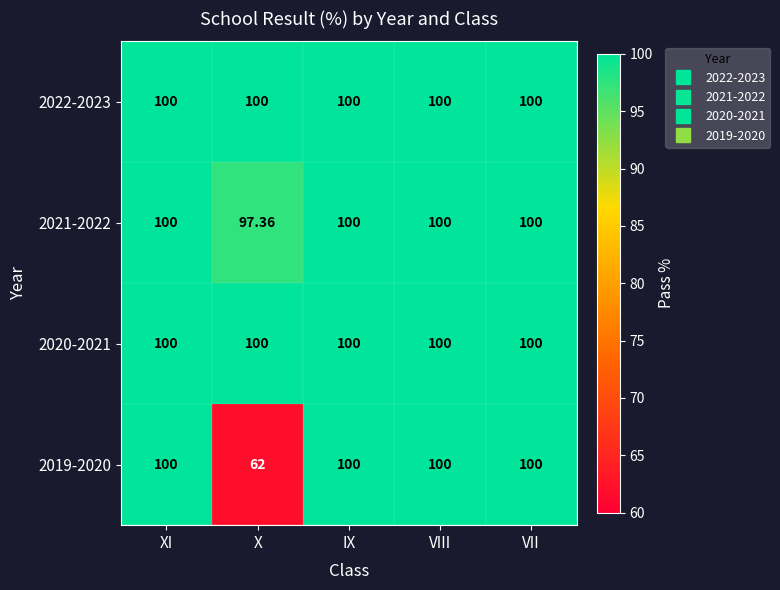

Reading left to right, list all the values displayed in this chart.

2022-2023: XI=100.0	X=100.0	IX=100.0	VIII=100.0	VII=100.0
2021-2022: XI=100.0	X=97.4	IX=100.0	VIII=100.0	VII=100.0
2020-2021: XI=100.0	X=100.0	IX=100.0	VIII=100.0	VII=100.0
2019-2020: XI=100.0	X=62.0	IX=100.0	VIII=100.0	VII=100.0